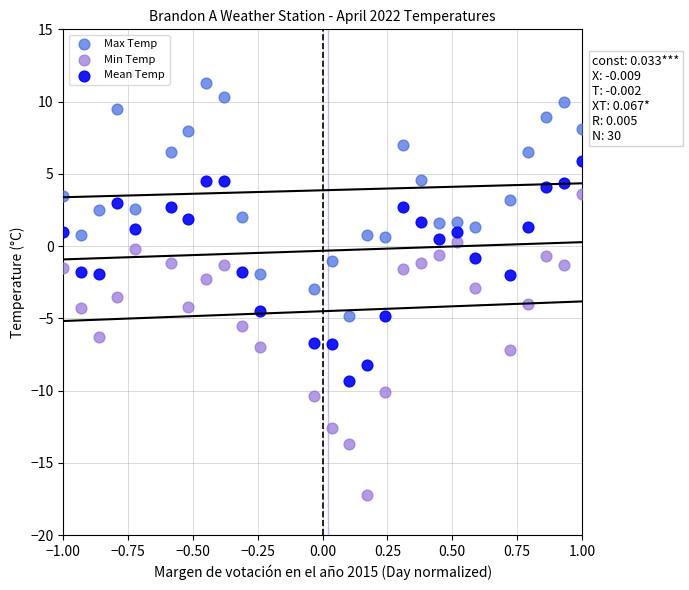

What are all the series names shown in the legend?

Max Temp, Min Temp, Mean Temp